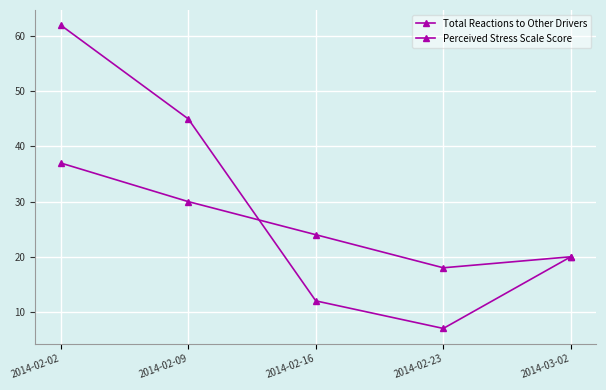

Where is the first local minimum for Perceived Stress Scale Score?

2014-02-23